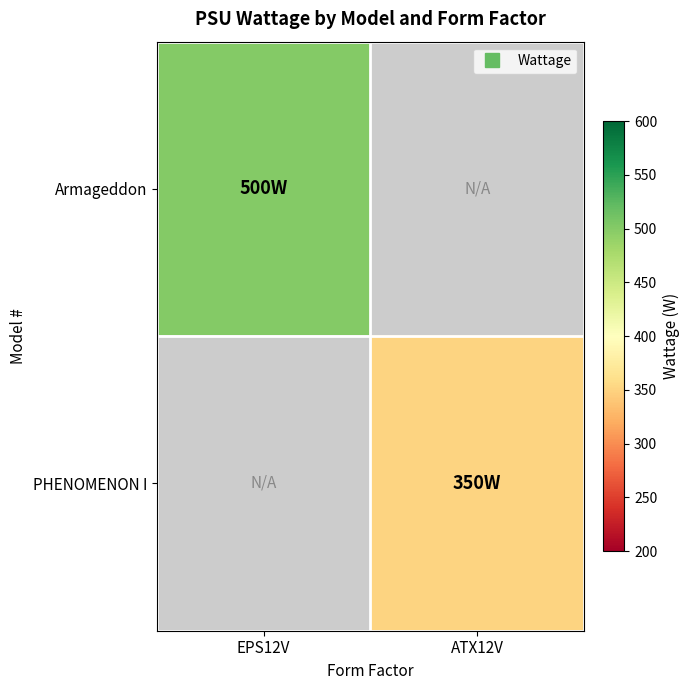

Rank the series at EPS12V from highest to lowest value.

Armageddon, PHENOMENON I